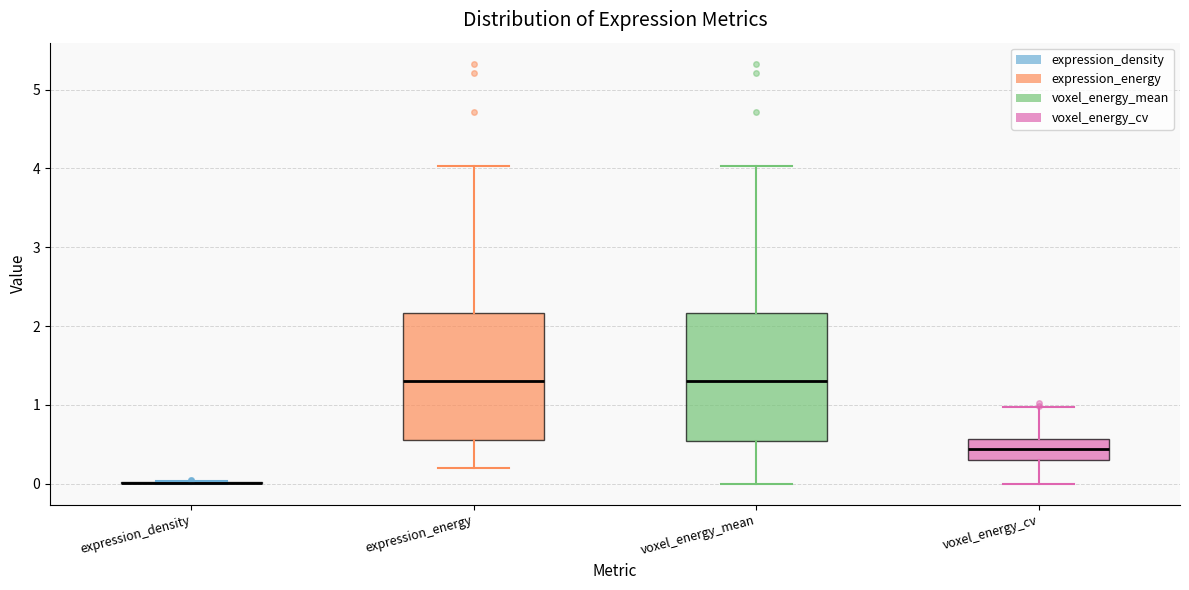

Reading left to right, transcribe this box plot: for each box, give where its median line is, the range the box spans, and where its two whiskers end, as read against the y-axis. The values are not printed on the chart, so give them approximately, as read against the axis.

expression_density: box collapsed to a line at 0.0, whiskers 0.0 to 0.0
expression_energy: median 1.3, box 0.6 to 2.2, whiskers 0.2 to 4.0
voxel_energy_mean: median 1.3, box 0.5 to 2.2, whiskers 0.0 to 4.0
voxel_energy_cv: median 0.4, box 0.3 to 0.6, whiskers 0.0 to 1.0